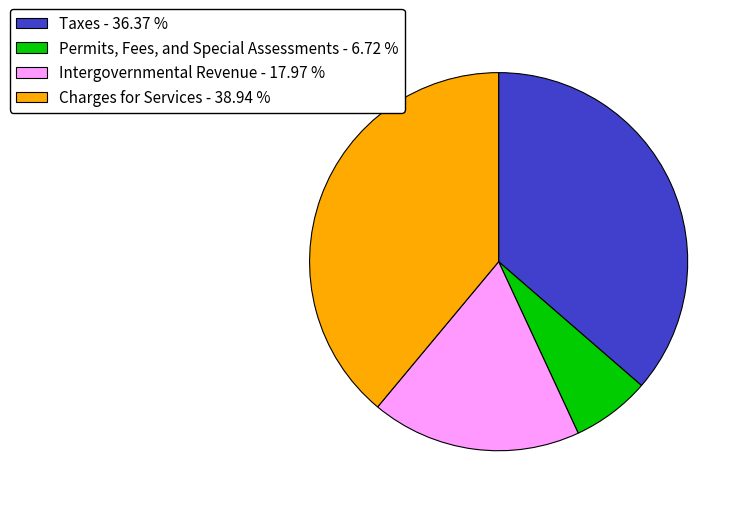

Is there any slice that represents more than half of the pie?

No